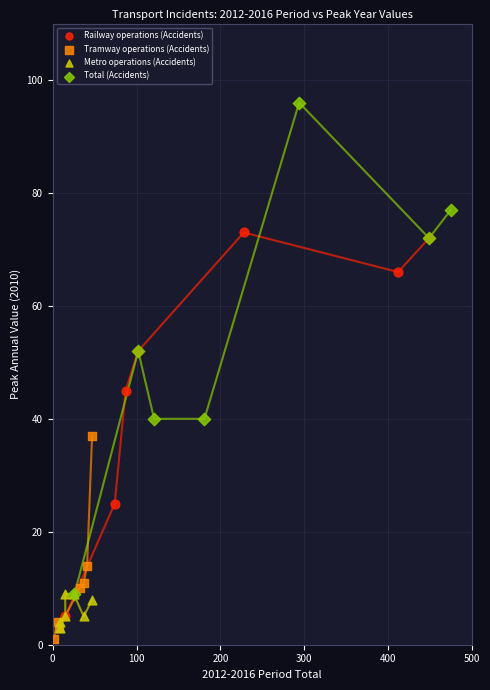

Which series has the widest spread of Y values?

Total (Accidents)